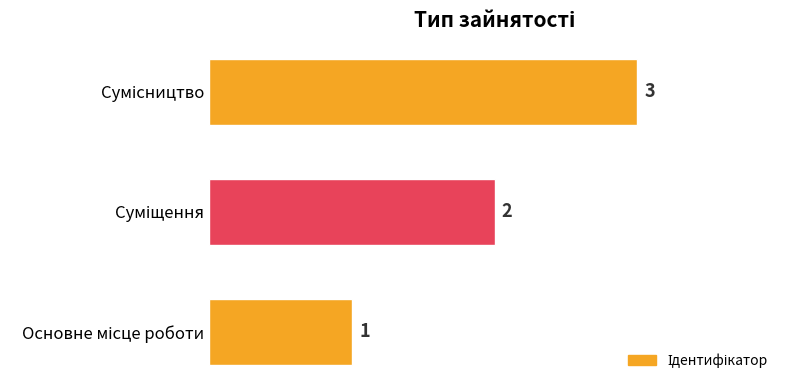

Does the chart contain stacked bars?

No